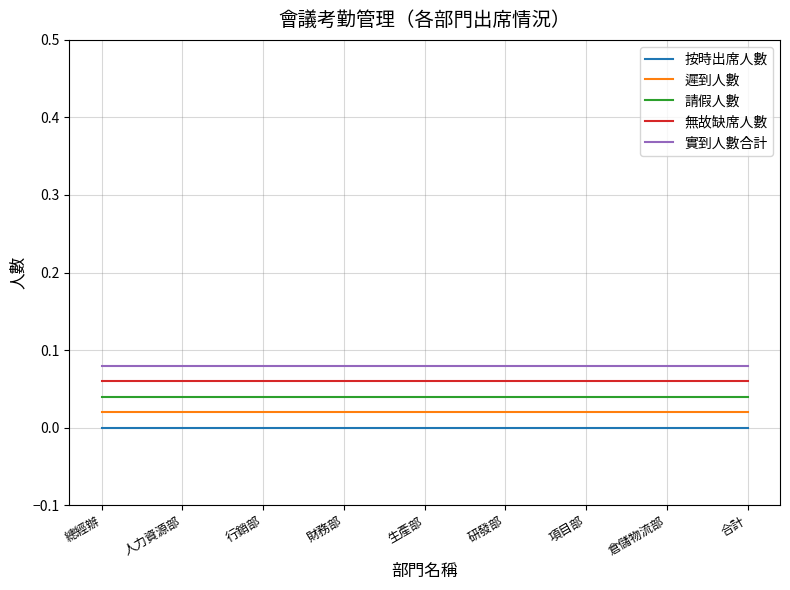

The 按時出席人數 series shows 0.0 at 財務部. True or false?

True